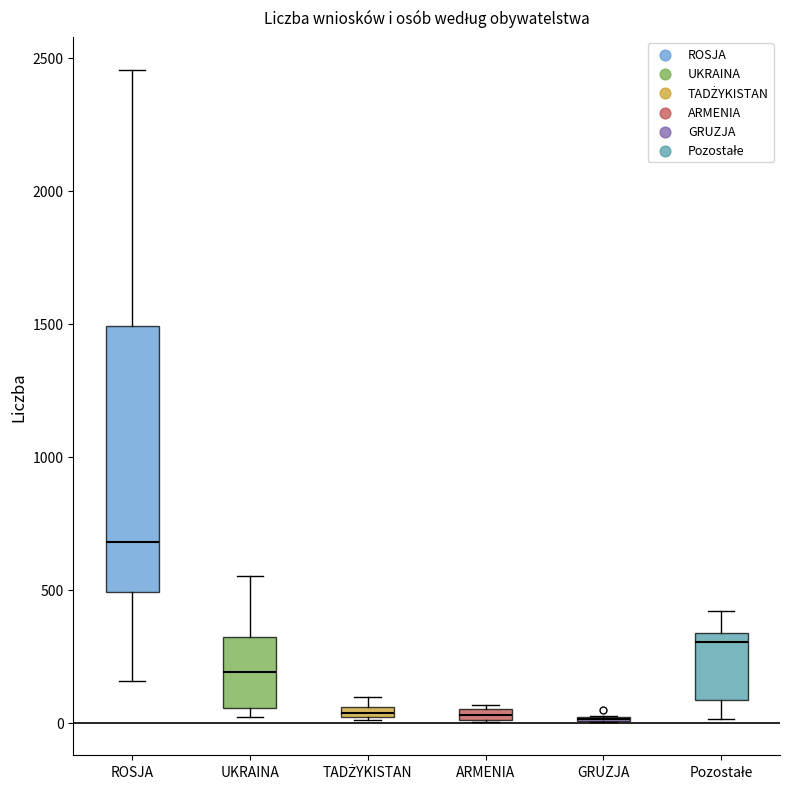

Where is the lower edge of the box for UKRAINA on the y-axis? The values are not printed on the chart, so give them approximately, as read against the axis.

50